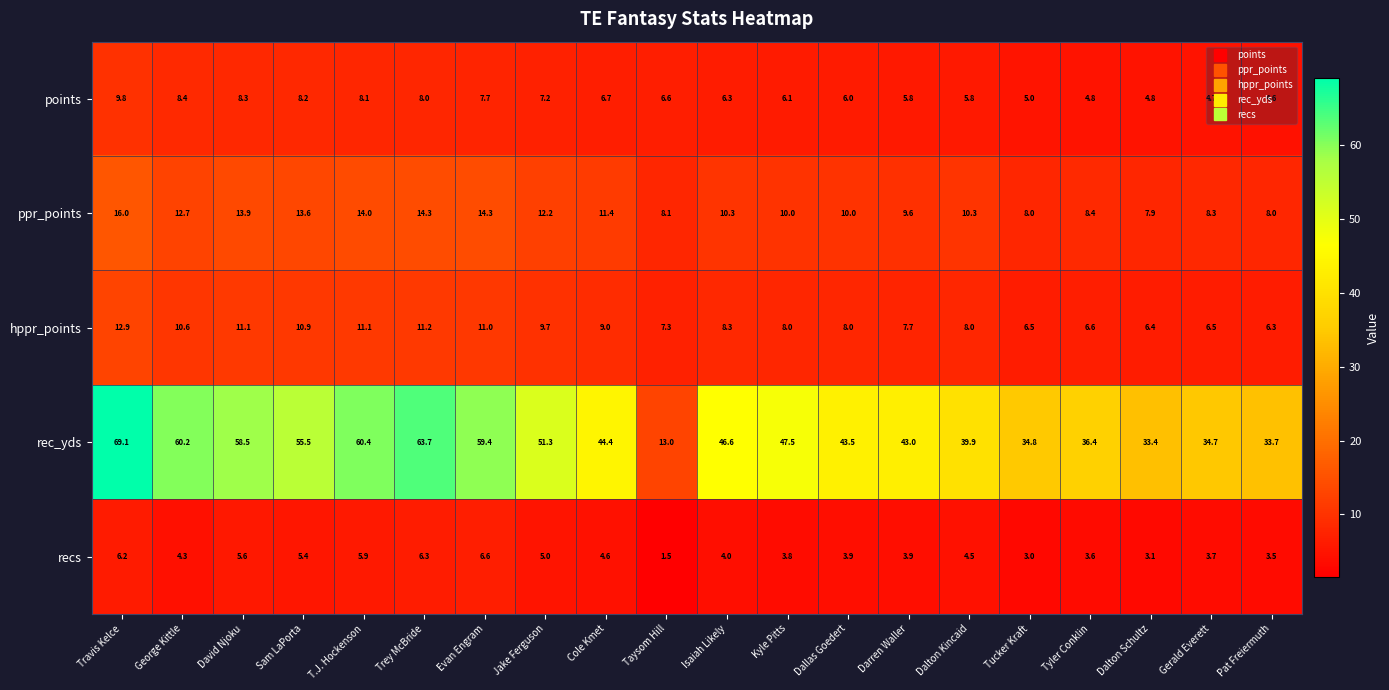

Between Trey McBride and Darren Waller, which series saw the biggest shift?

rec_yds